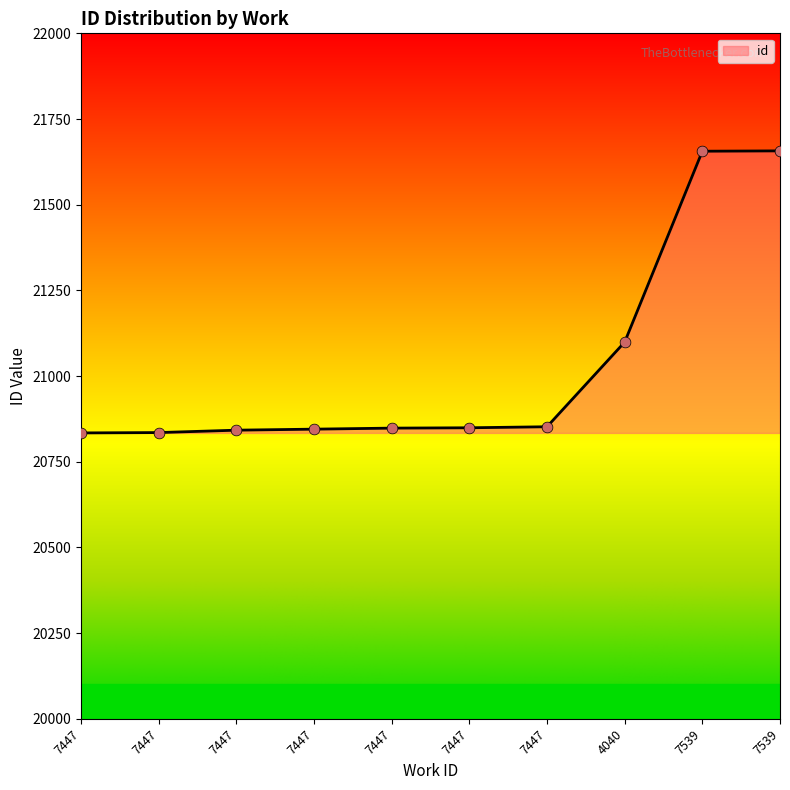

What is the change in value from 7447 to 4040?

+251